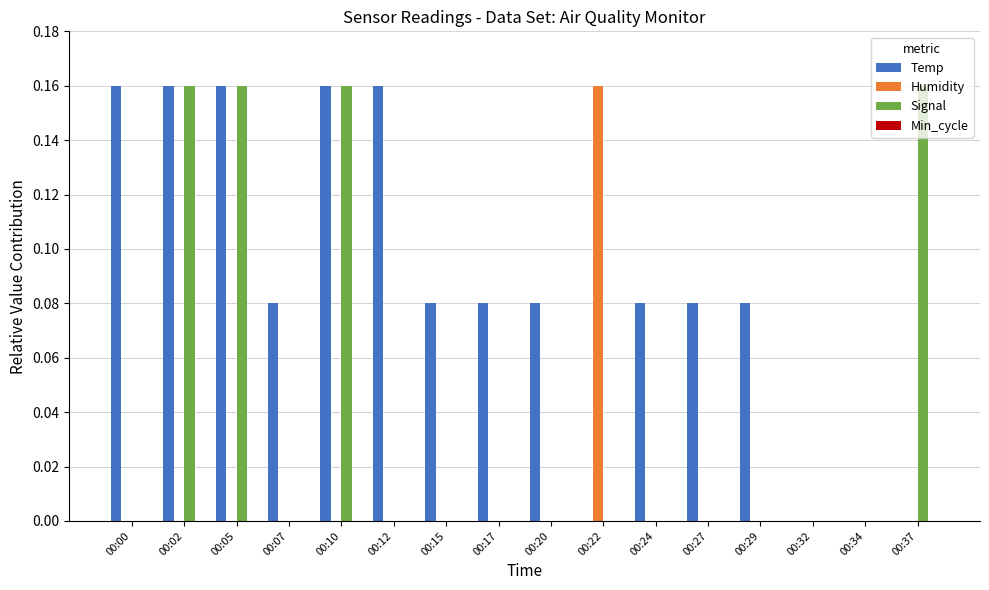

Is it true that Humidity equals 0.0 at 00:02?

True